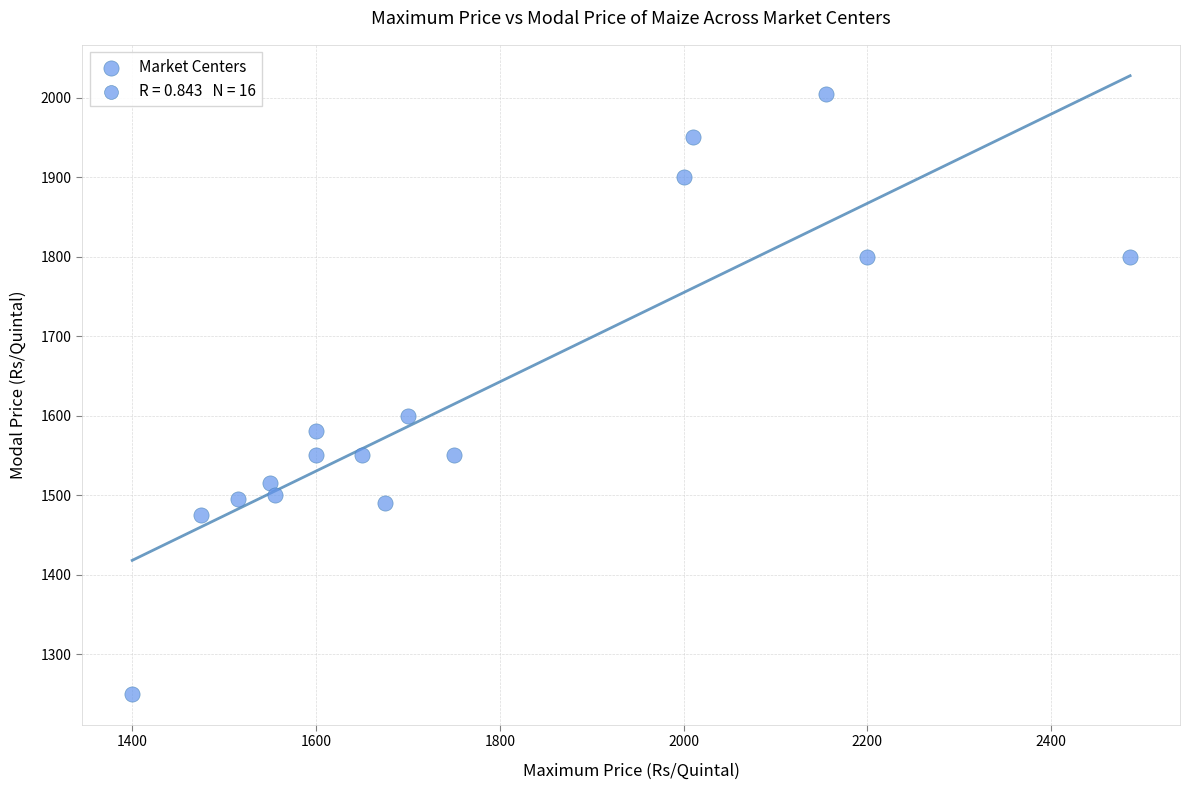

What Y value in the scatter plot is closest to 1627?

1600